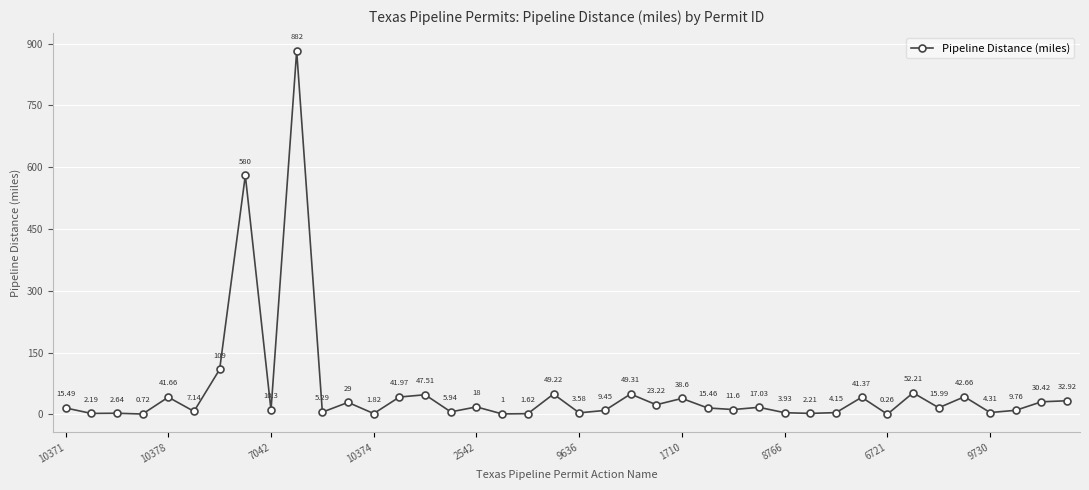

What is the average value?

56.5